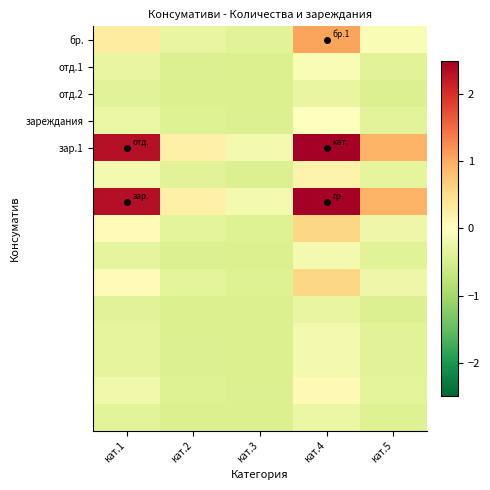

What is the greatest value displayed?

5.2